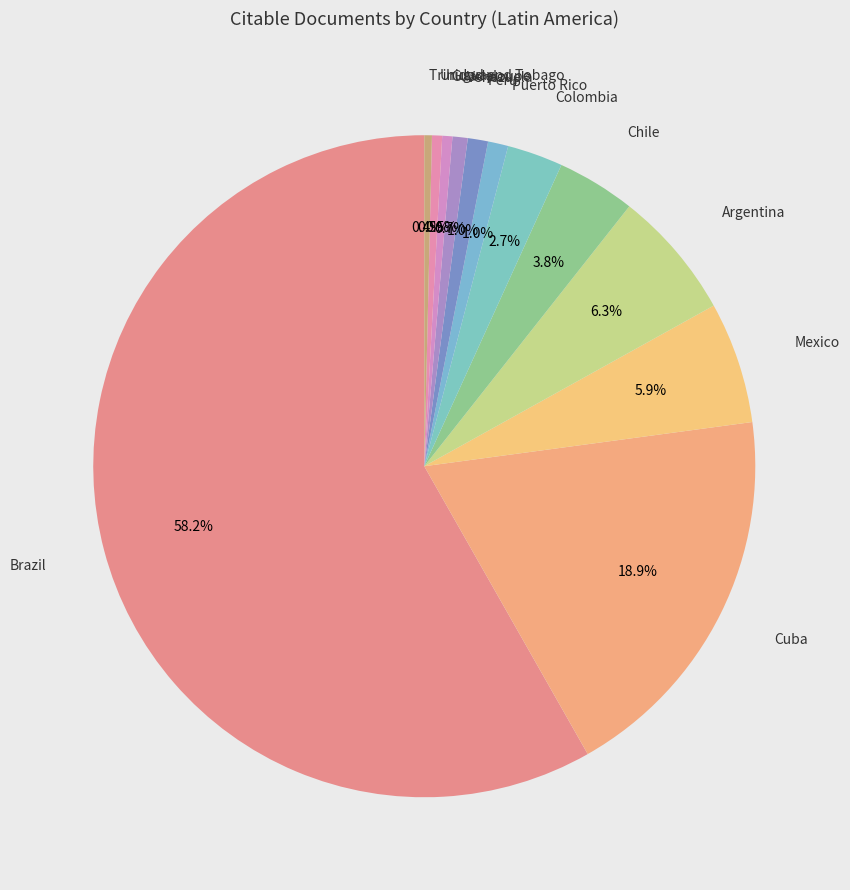

Count the number of slices in the pie.

12